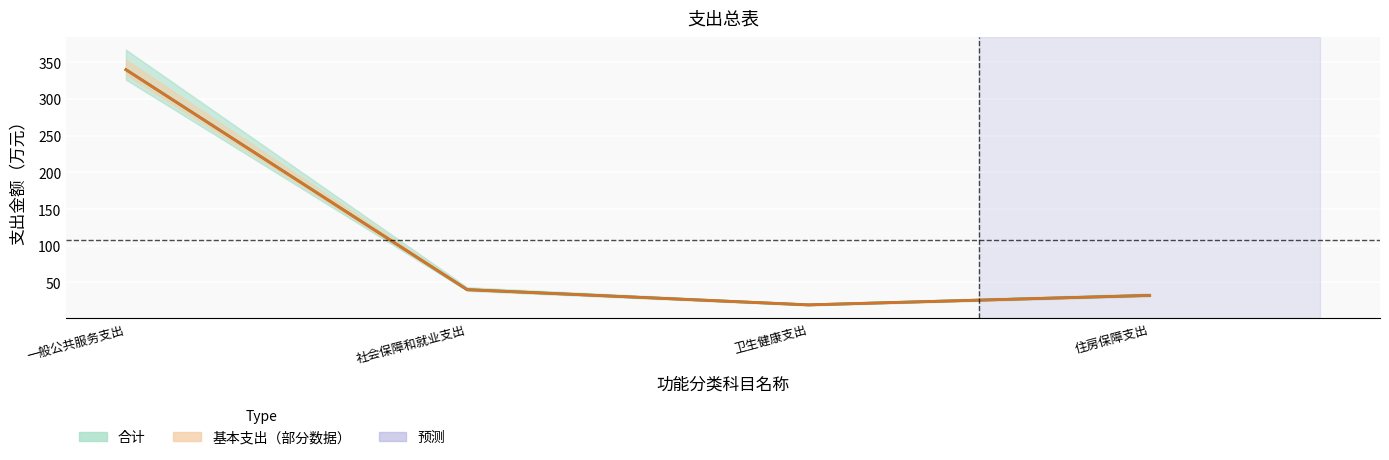

Between 社会保障和就业支出 and 卫生健康支出, which series saw the biggest shift?

合计